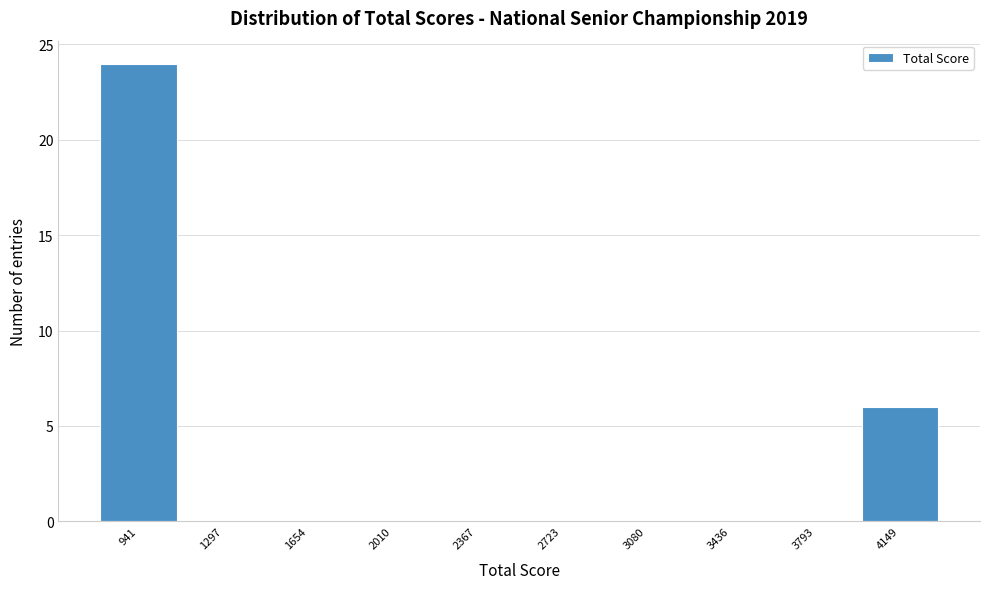

Reading left to right, extract all data points from this chart.

941=24	1297=0	1654=0	2010=0	2367=0	2723=0	3080=0	3436=0	3793=0	4149=6